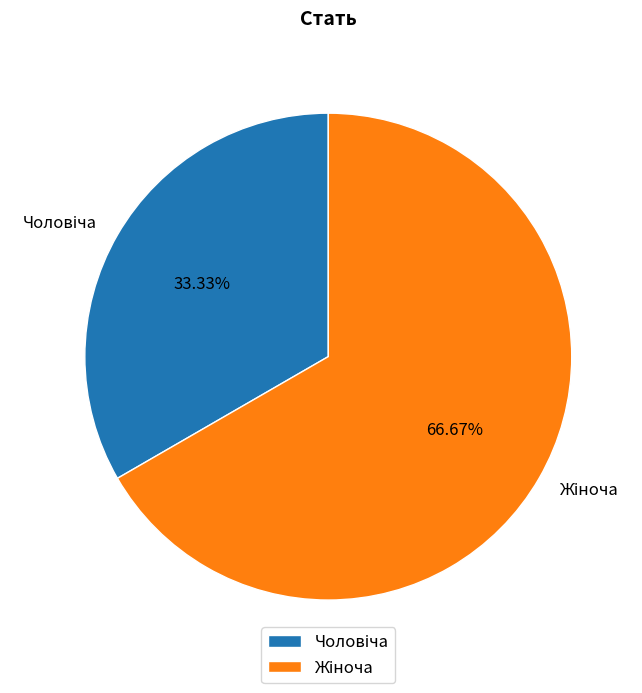

To the nearest percent, what is the average slice percentage?

50%